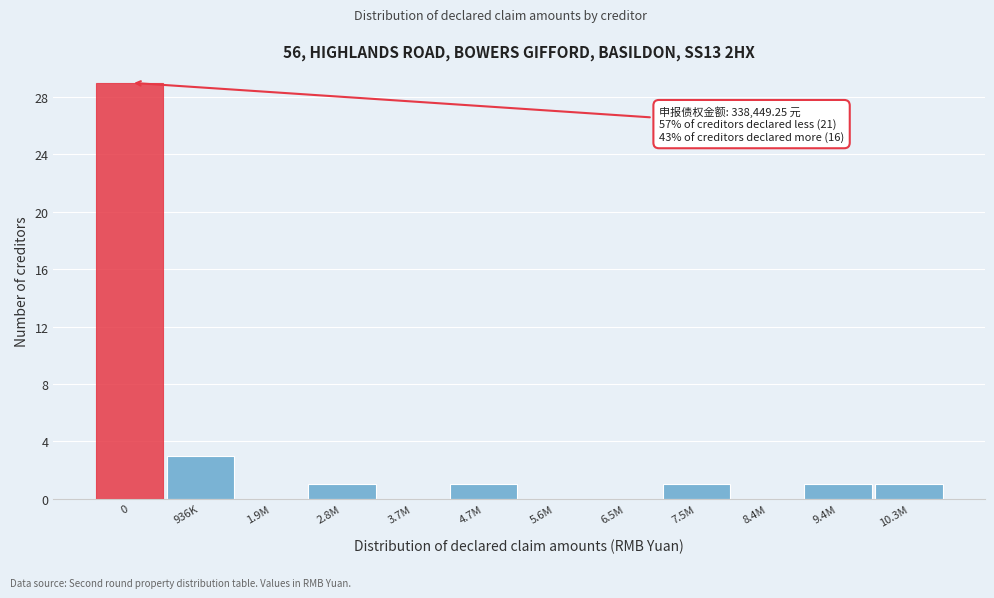

Reading left to right, transcribe all the data shown in this chart.

0=29	936K=3	1.9M=0	2.8M=1	3.7M=0	4.7M=1	5.6M=0	6.5M=0	7.5M=1	8.4M=0	9.4M=1	10.3M=1